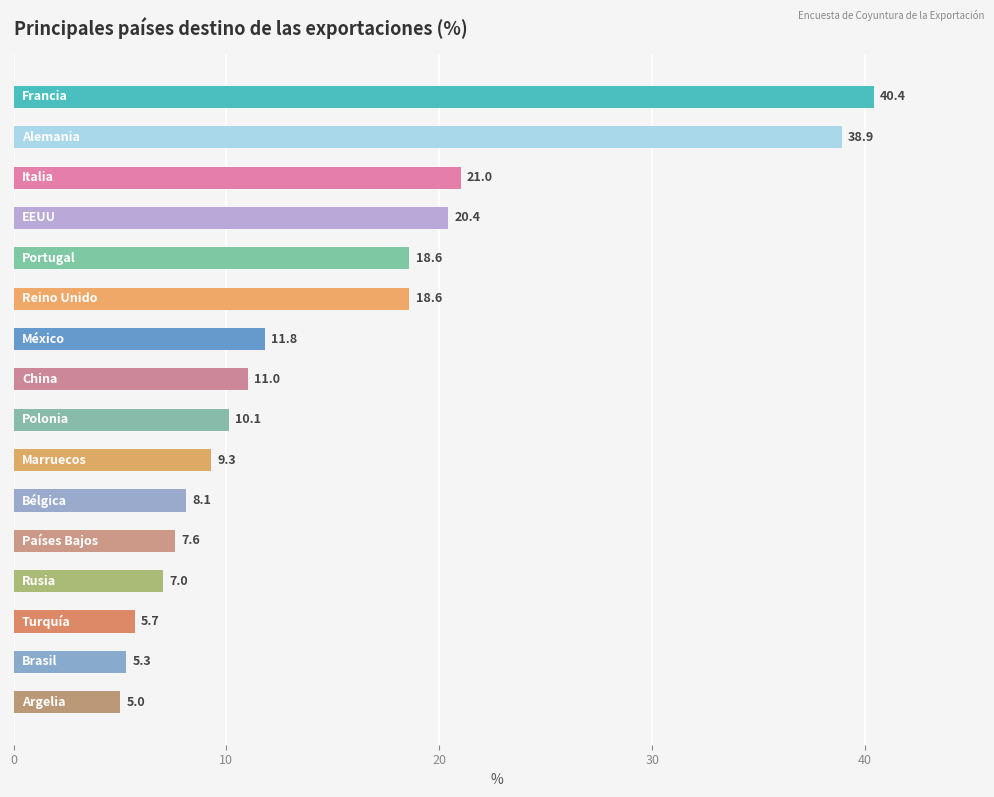

What is the value of the 14th bar from the top?

5.7